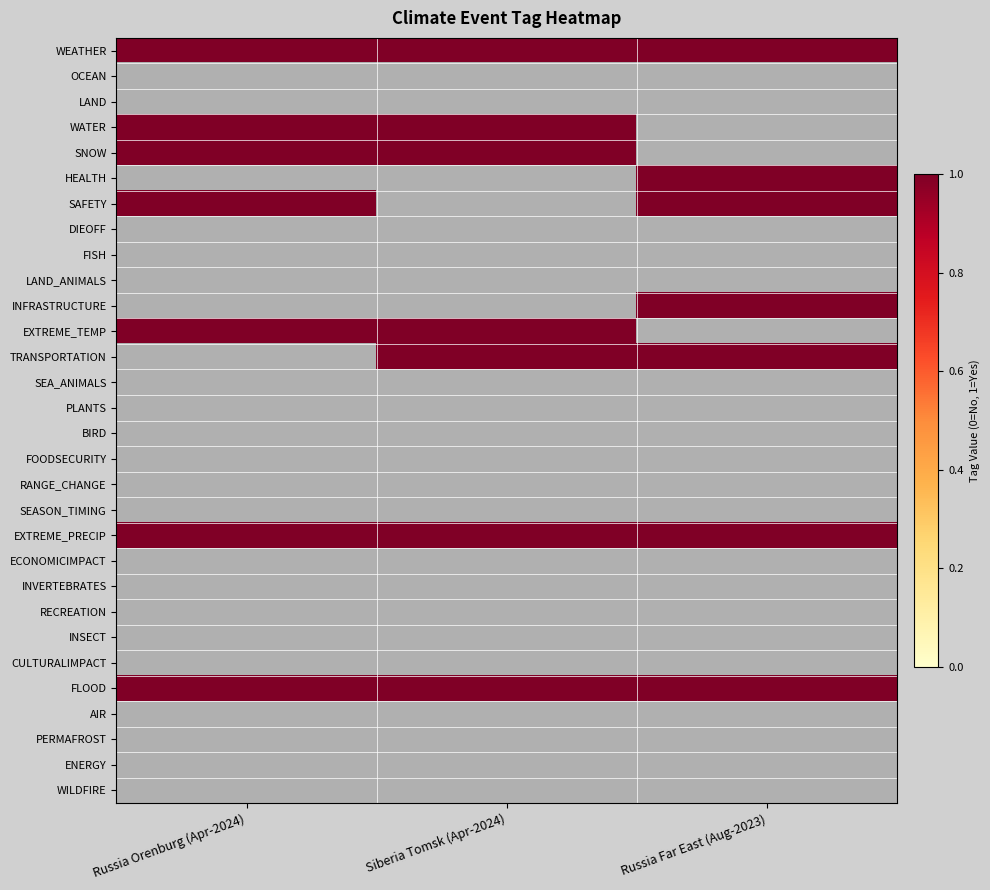

How many values in the SNOW series are below 1?

1